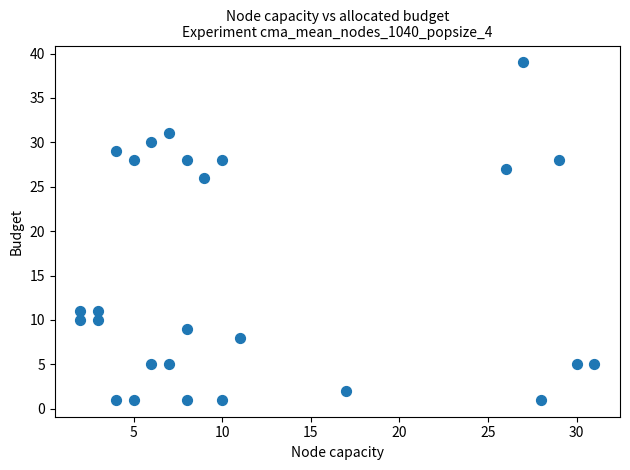

What Y value in the scatter plot is closest to 20?

26